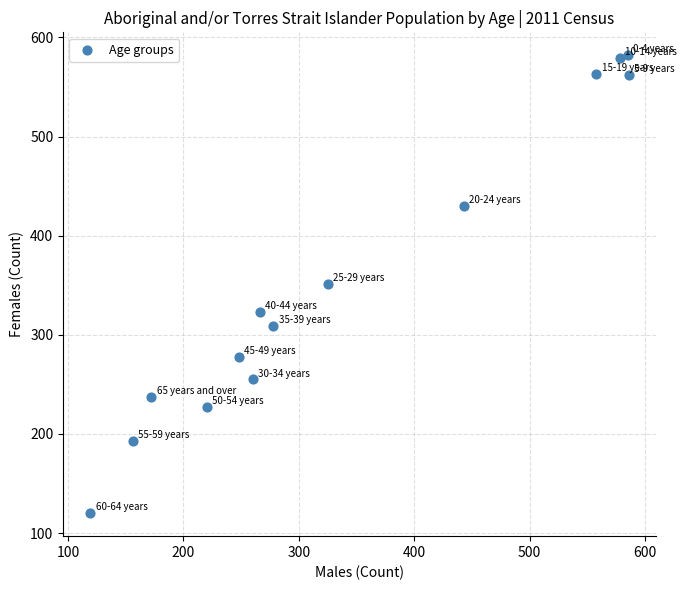

What is the range of Y values (max minus min)?

462